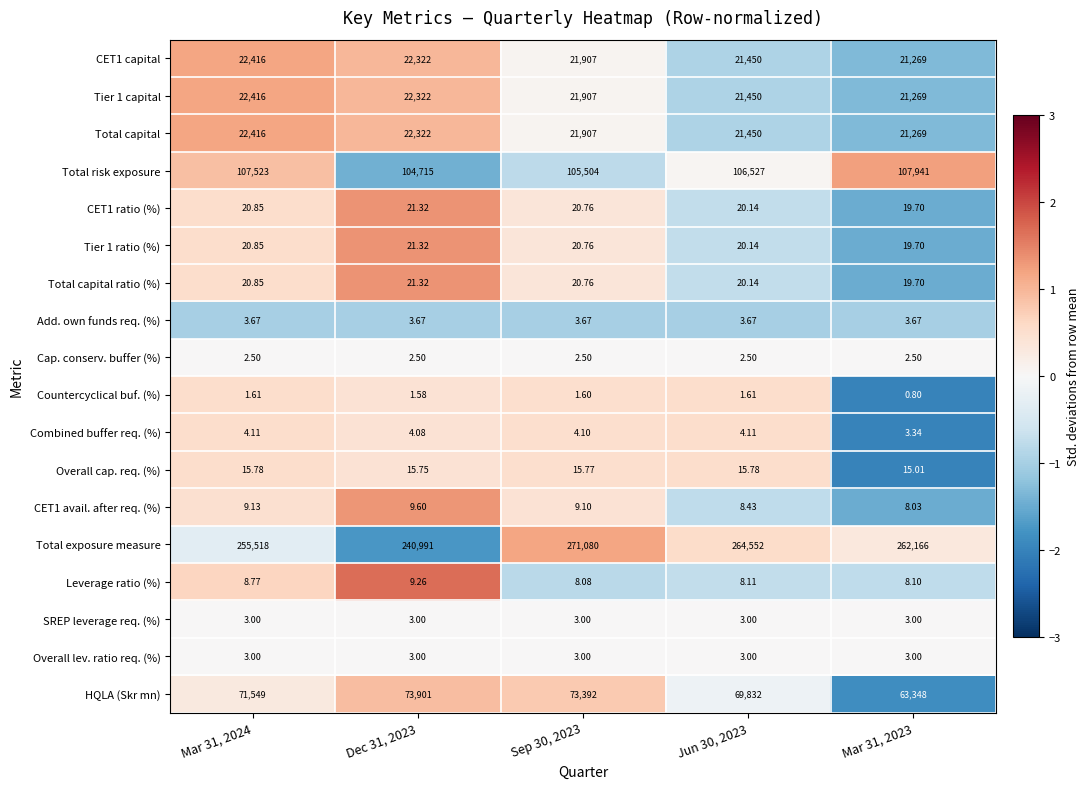

Which series has the widest spread of values?

Total exposure measure